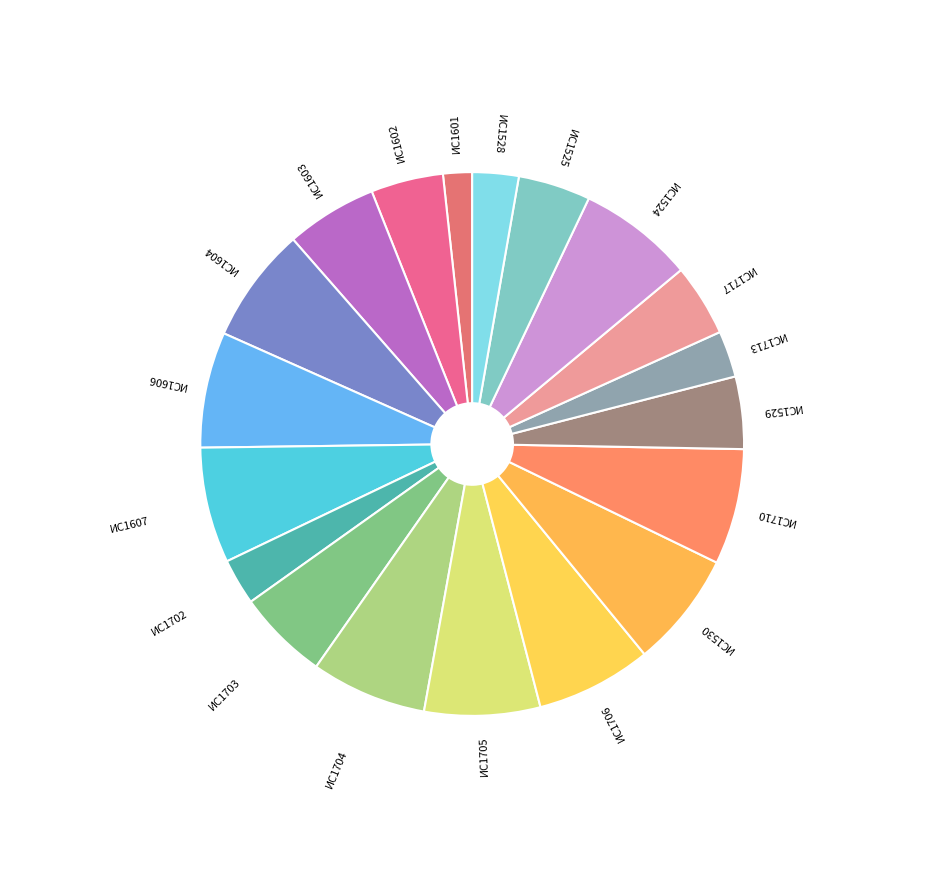

Which category has the smallest portion of the pie?

ИС1601